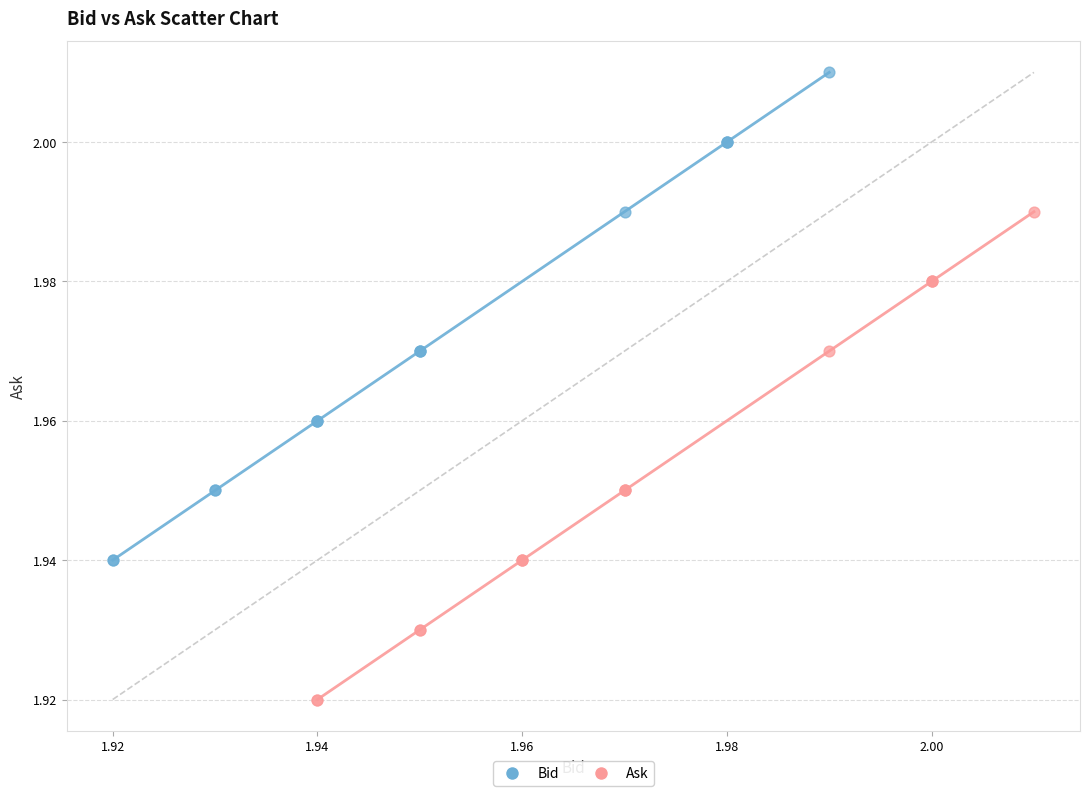

Which series reaches the maximum Y coordinate?

Bid